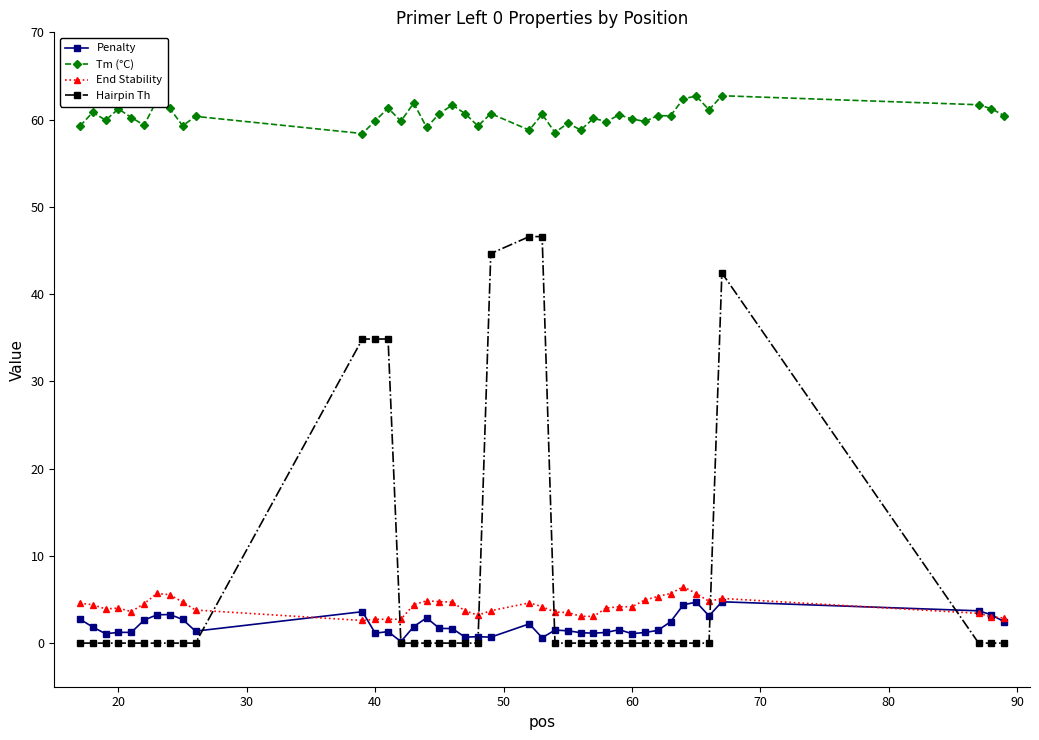

In Tm (°C), how many points are higher than both neighbors (excluding endpoints)?

15